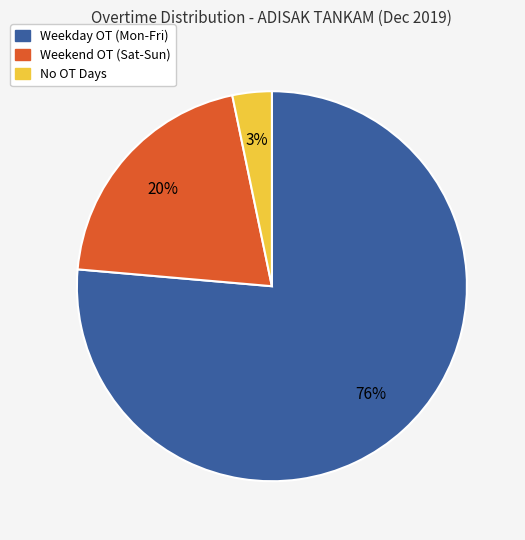

To the nearest percent, what is the average slice percentage?

33%